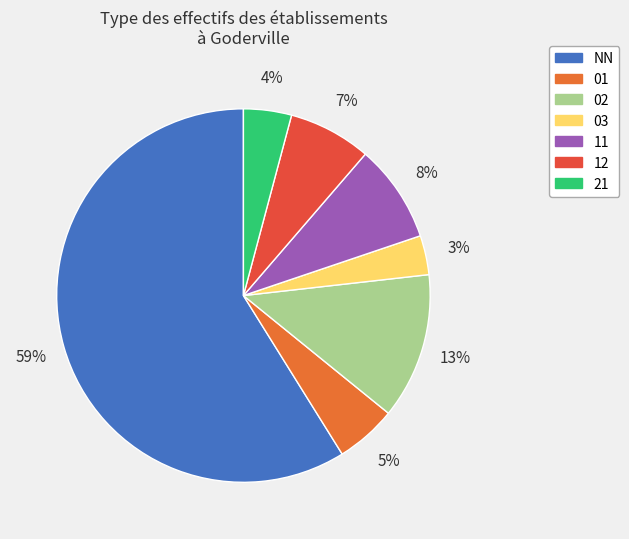

How many slices are in this pie chart?

7